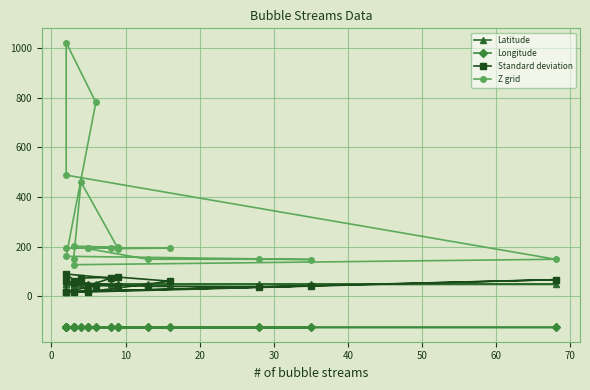

Is it true that Latitude equals 14.8 at 40?

False